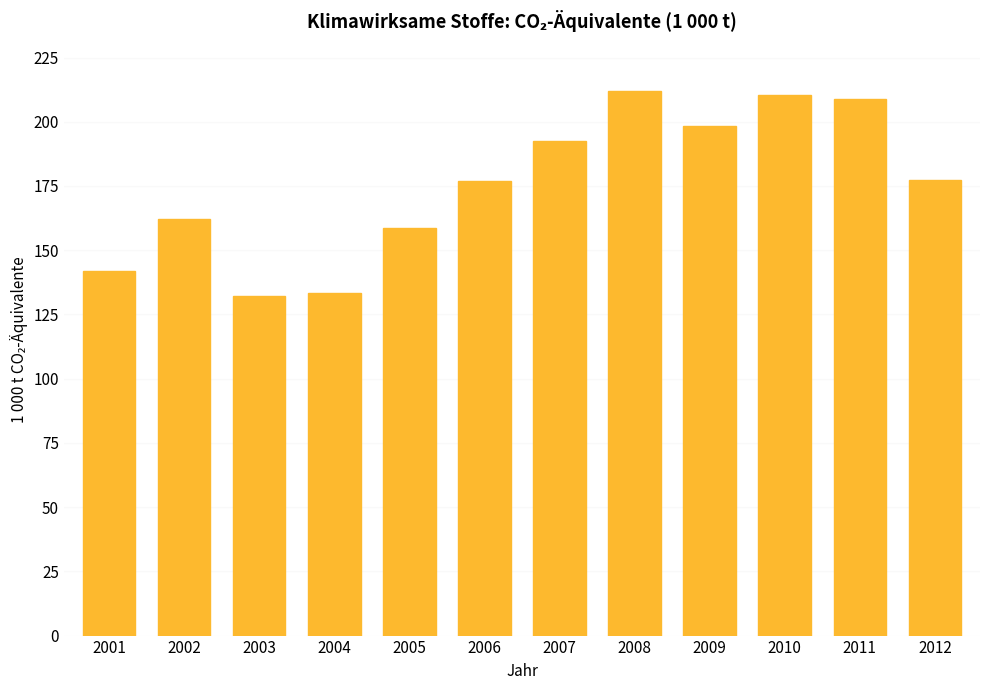

How many bars are there in total?

12